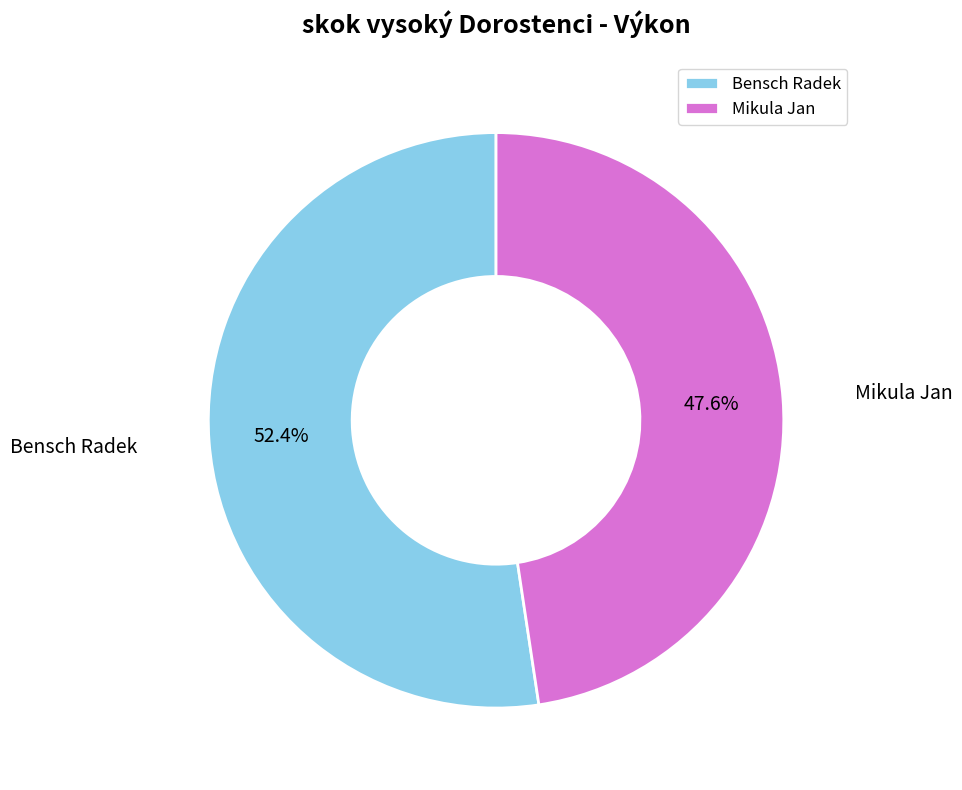

What is the ratio of the value at Bensch Radek to the value at Mikula Jan?

1.1